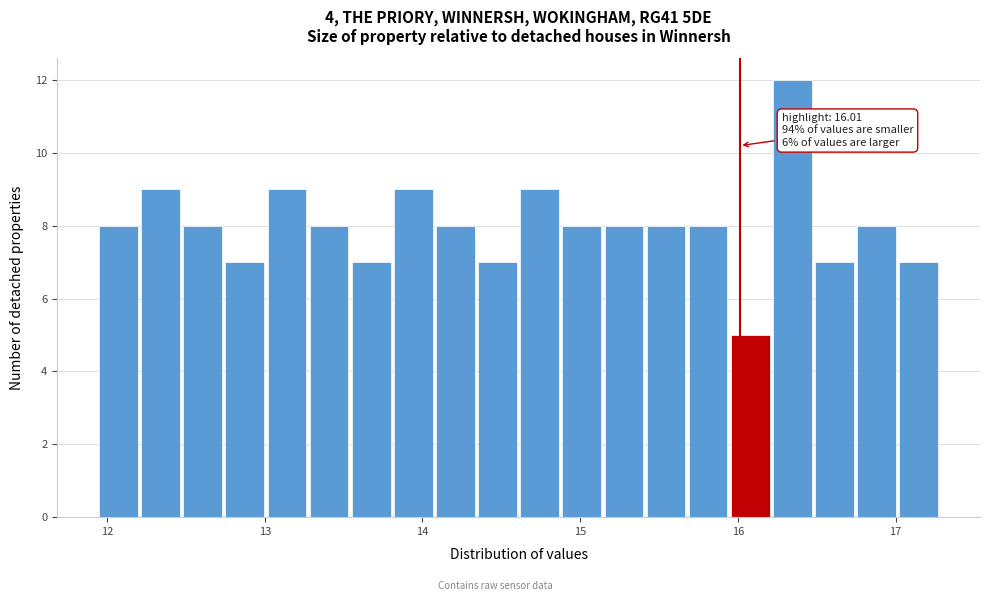

Around what value on the x-axis is the tallest bar? Give the approximate position of its centre, as read against the axis.

16.3